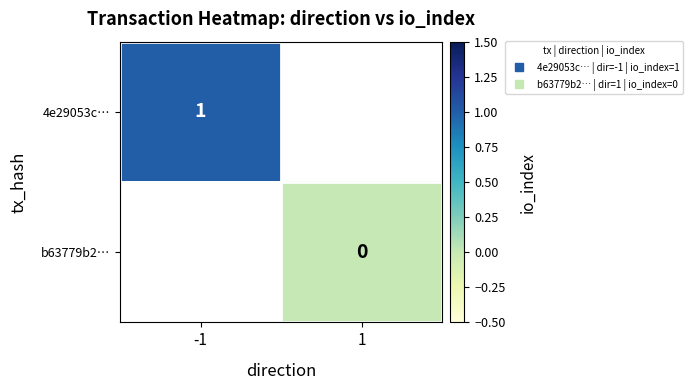

True or false: 4e29053c… has a value of 1.4 at -1.

False